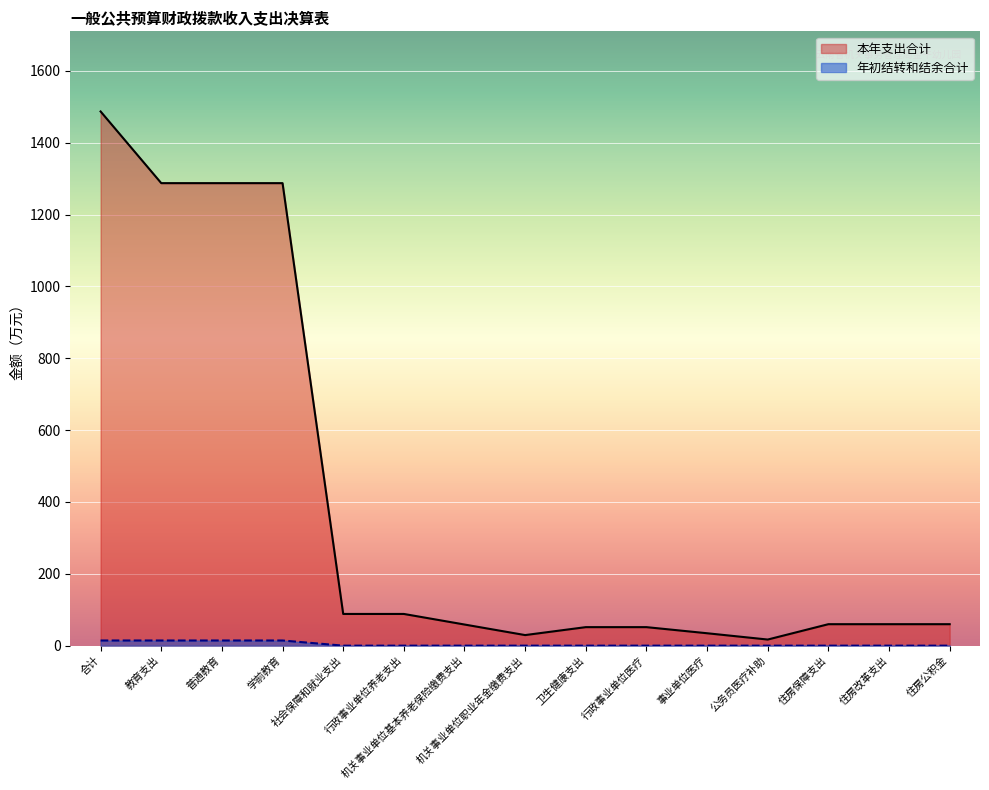

List the series in order of their peak value, highest first.

本年支出合计, 年初结转和结余合计